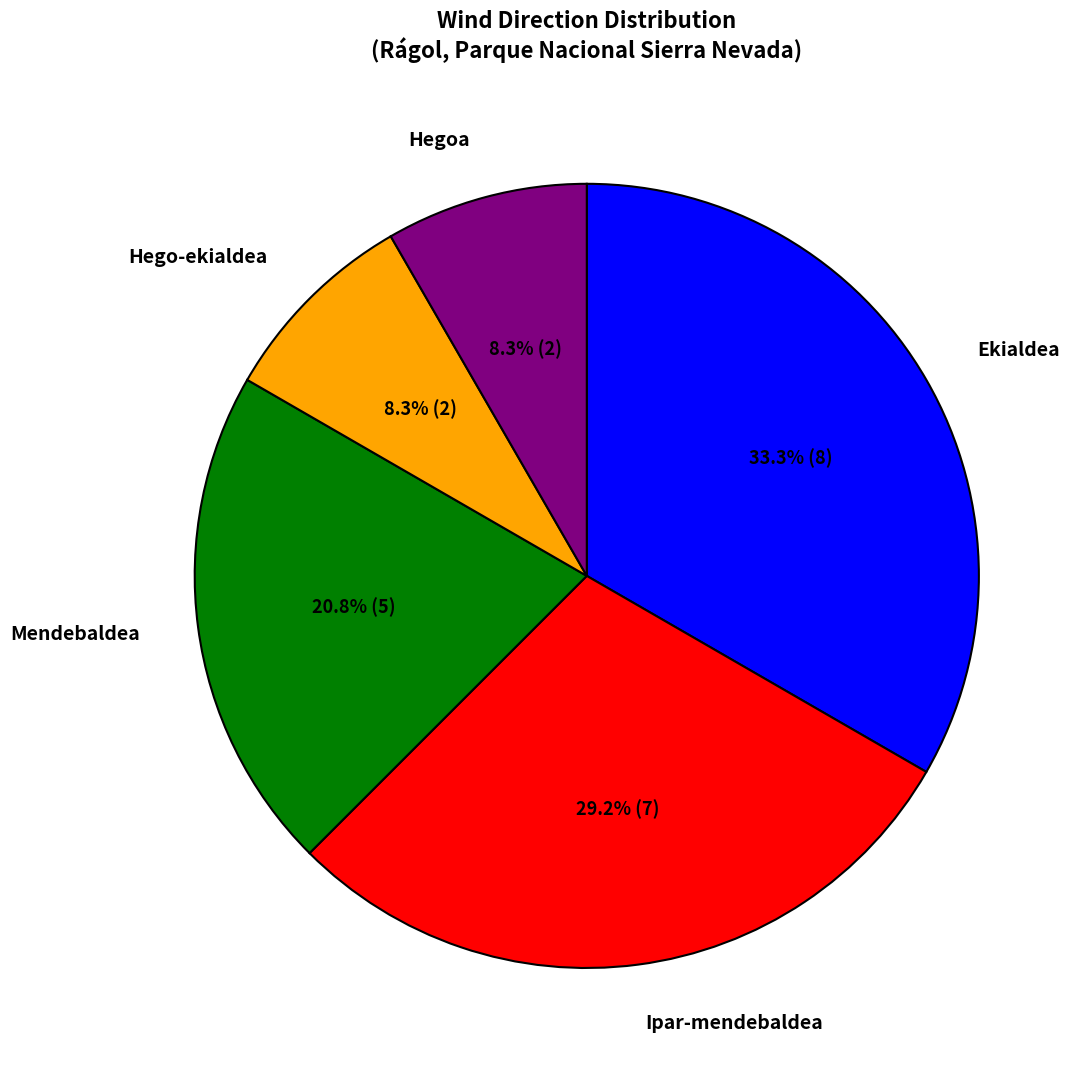

What is the largest slice in the pie chart?

Ekialdea